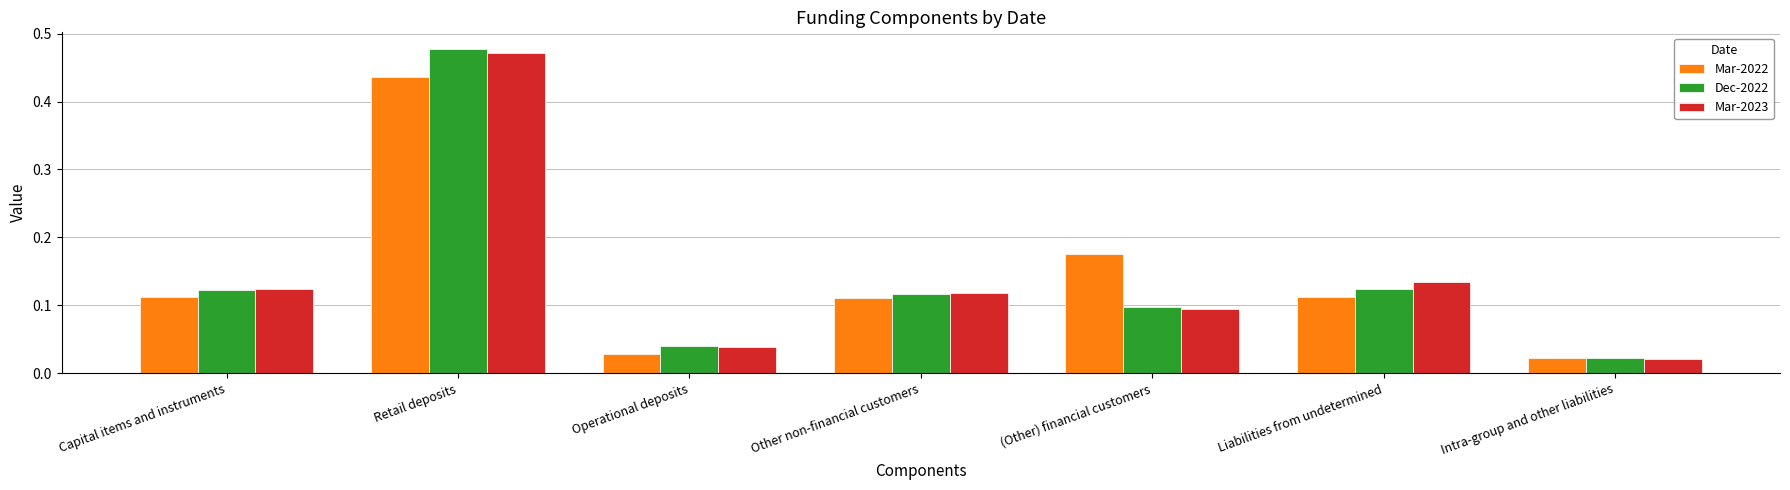

List the series in order of their peak value, lowest first.

Mar-2022, Mar-2023, Dec-2022